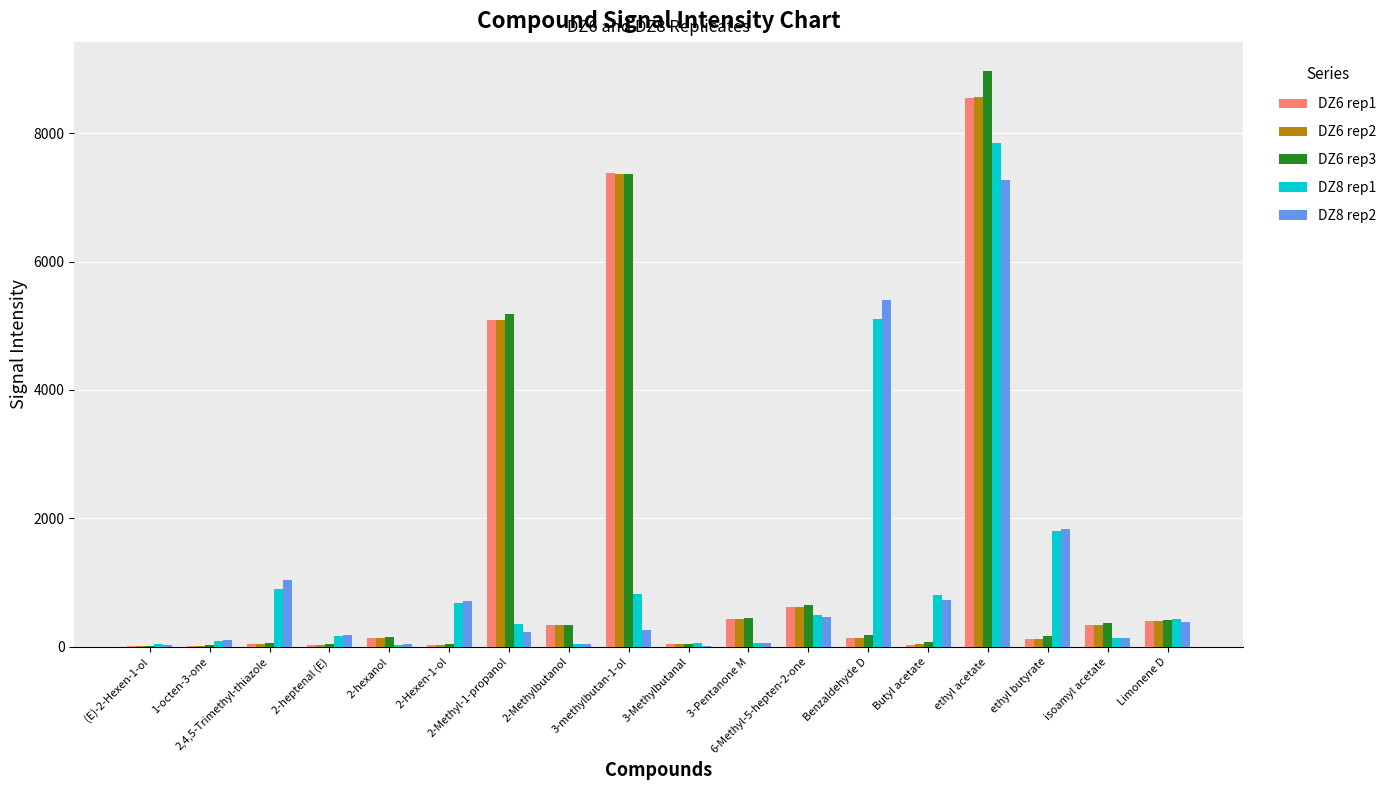

What are all the series names shown in the legend?

DZ6 rep1, DZ6 rep2, DZ6 rep3, DZ8 rep1, DZ8 rep2